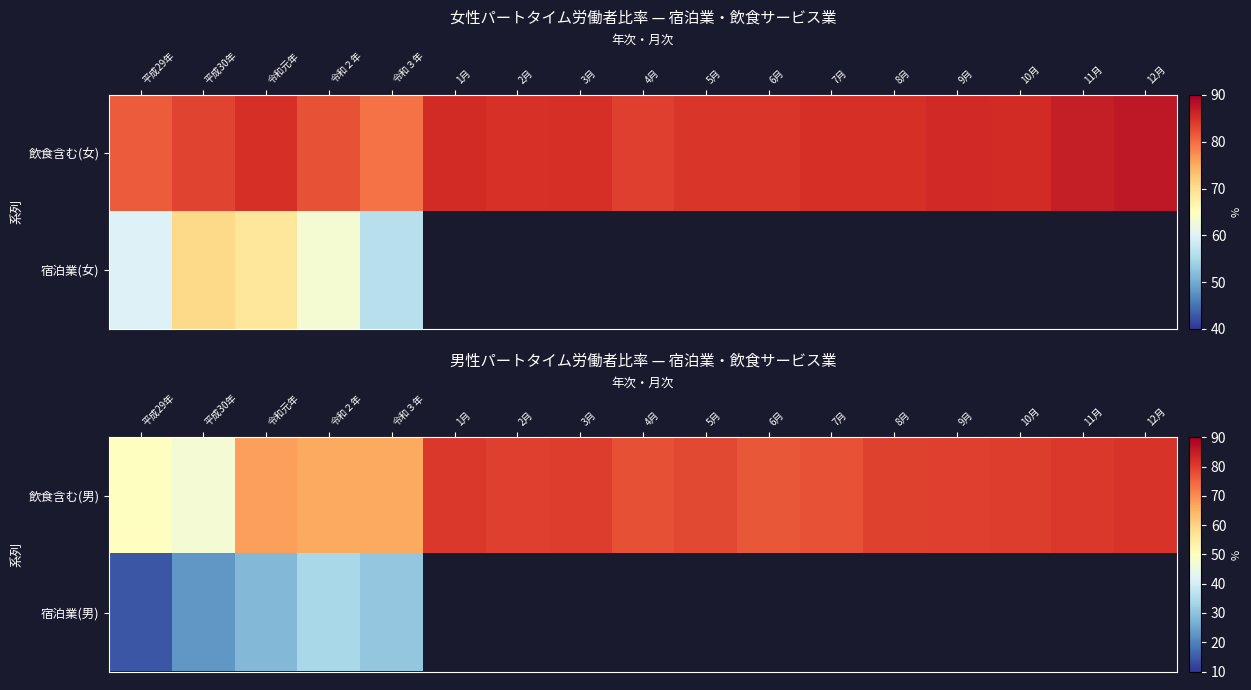

How many data points does each series have?

17